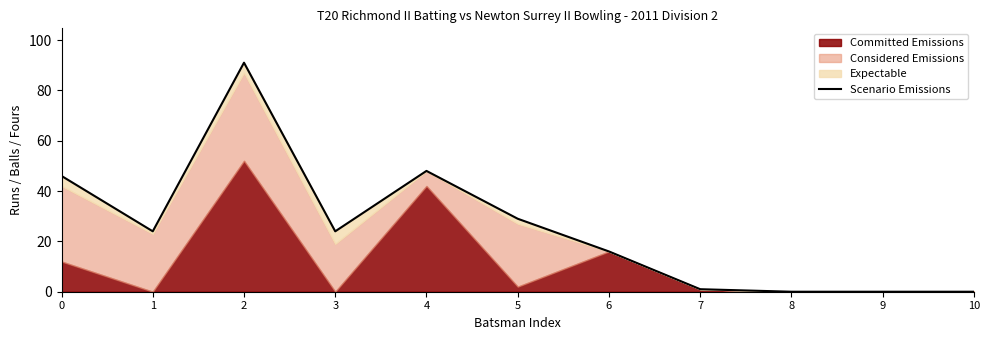

Between 10 and 6, which is larger?

6